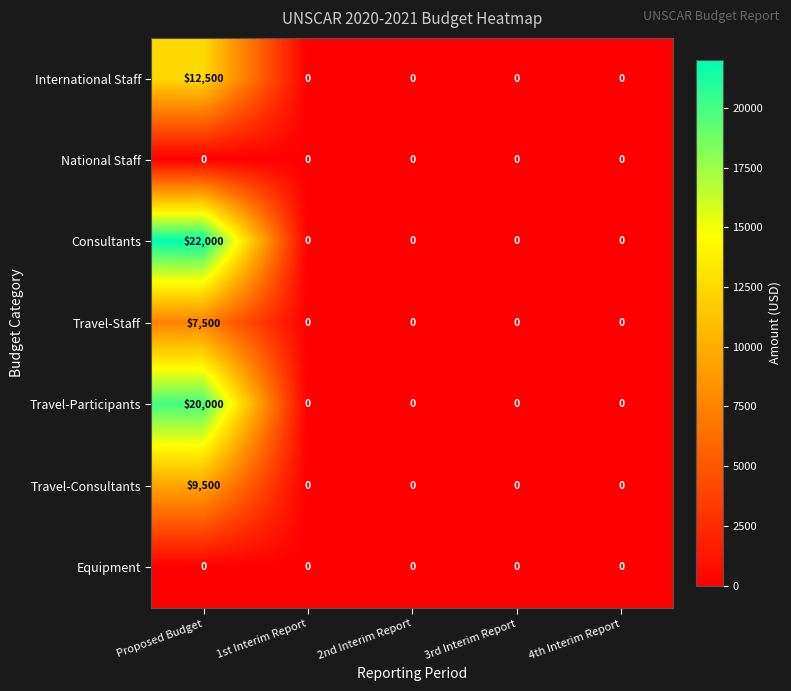

At which category is the sum across all series the highest?

Proposed Budget